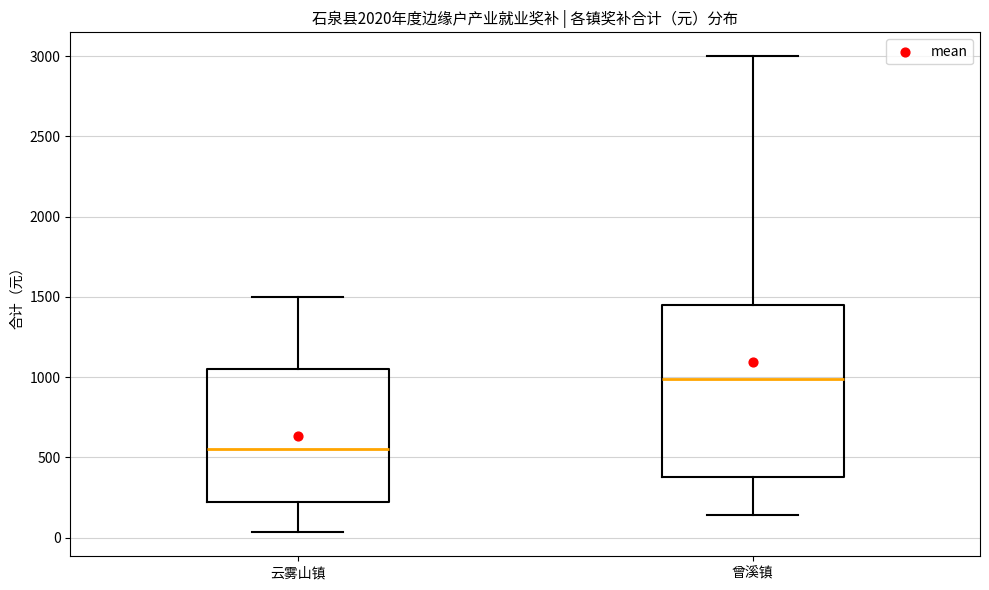

Reading left to right, read every box against the y-axis: the position of its median line, the range the box covers, and the ends of its whiskers. The values are not printed on the chart, so give them approximately, as read against the axis.

云雾山镇: median 550, box 250 to 1050, whiskers 50 to 1500
曾溪镇: median 1000, box 400 to 1450, whiskers 150 to 3000